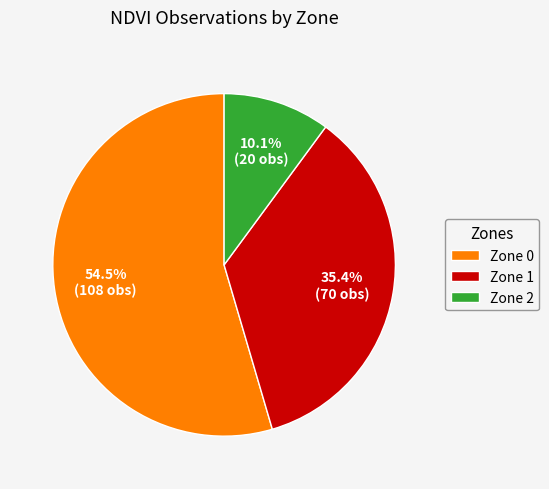

Which category has the biggest portion of the pie?

Zone 0